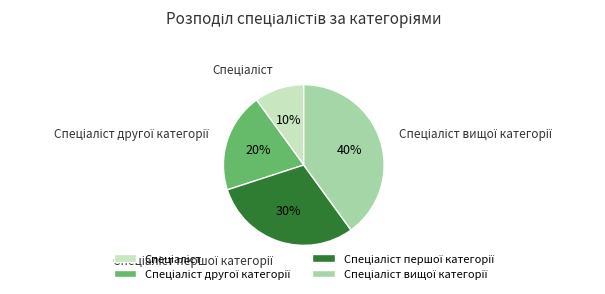

To the nearest percent, what is the difference between the largest and smallest slice percentages?

30%